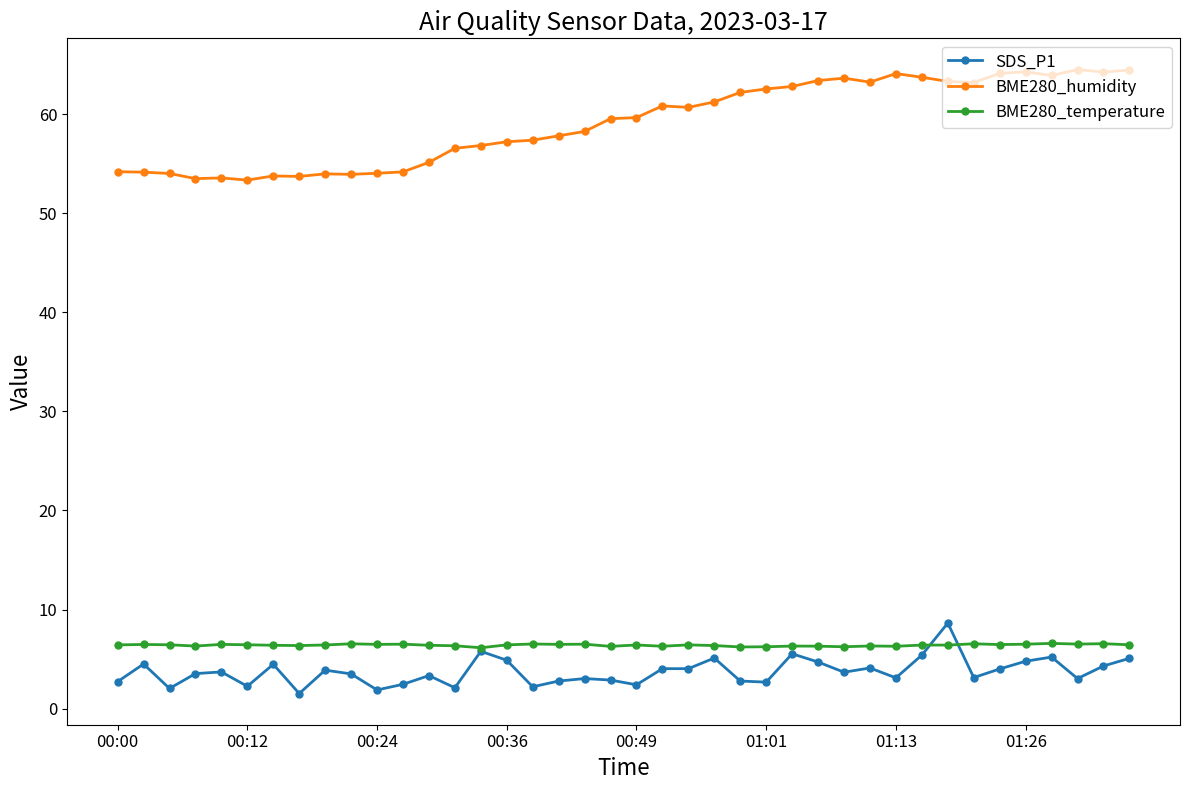

What is the value of the SDS_P1 point at the 31st from the left?

3.1